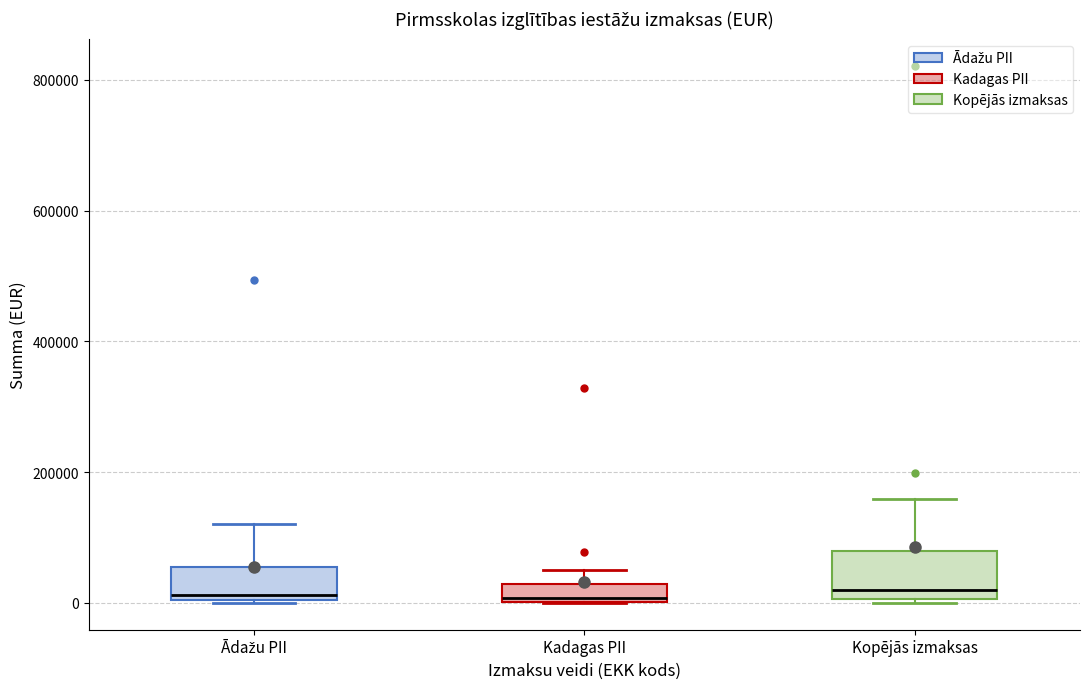

Which box is the tallest, from its lower edge to its upper edge?

Kopējās izmaksas